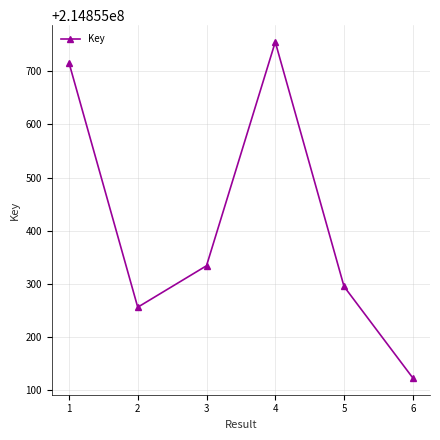

At which category does the chart reach its minimum across all series?

6